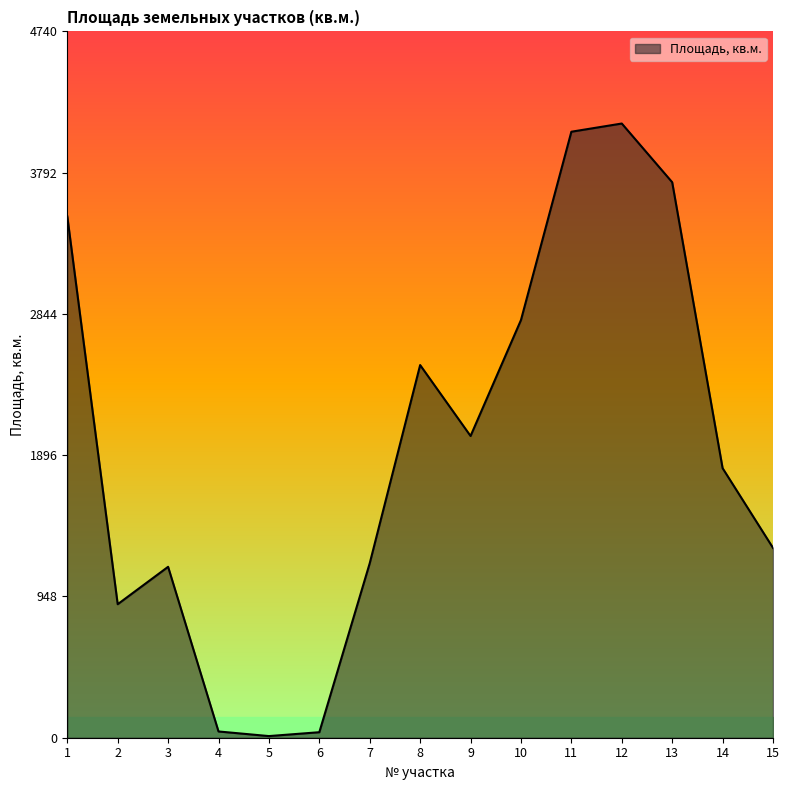

What value does the data have at 3?

1147